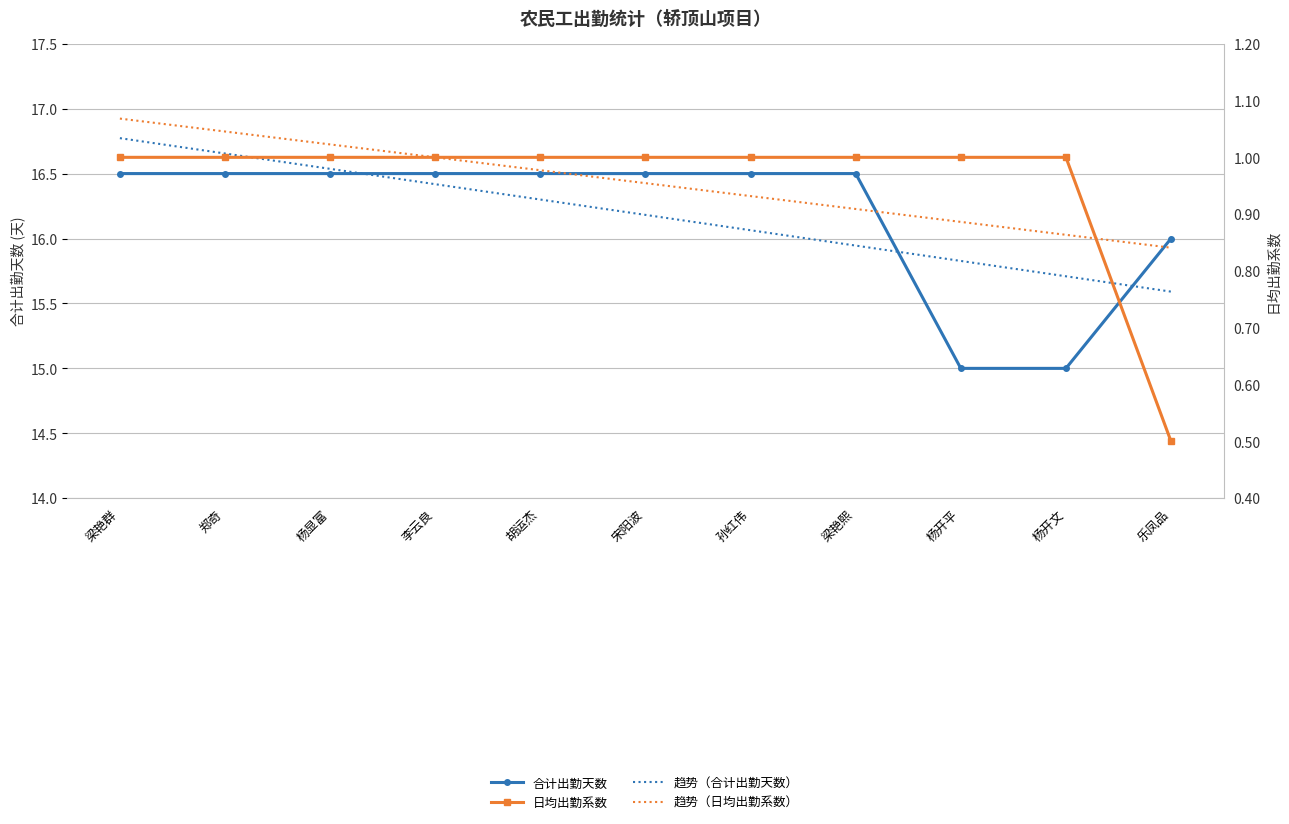

Which has a higher value, 梁艳群 or 胡运杰?

梁艳群